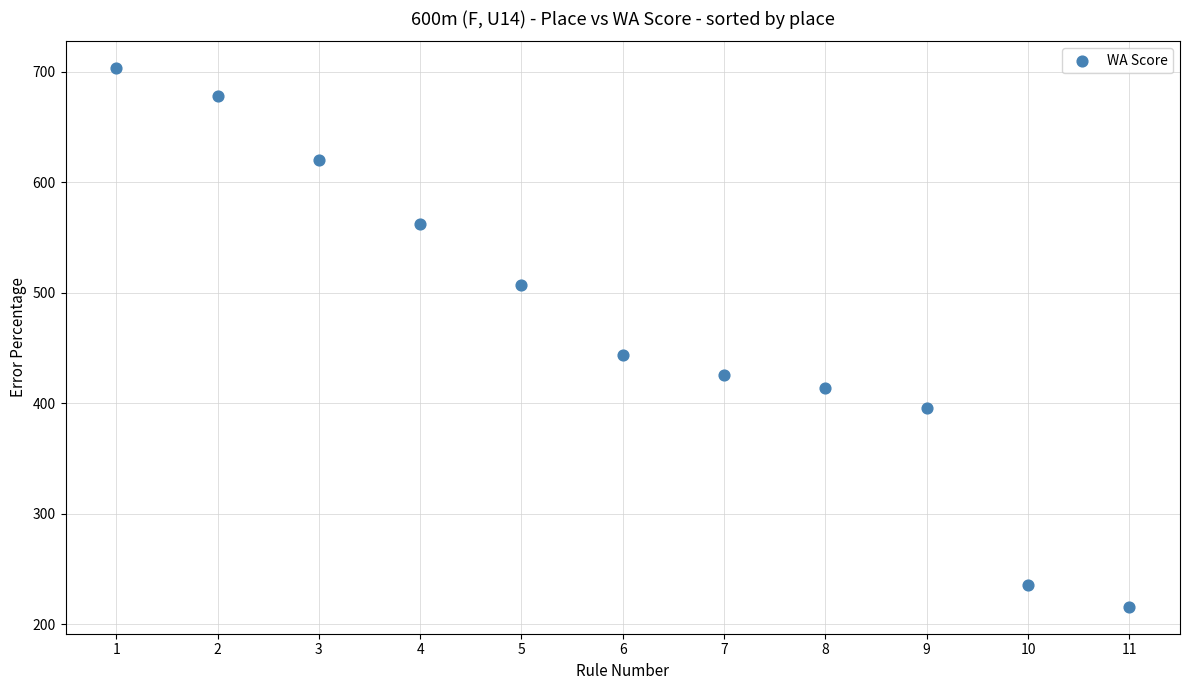

What is the average Y value?

473